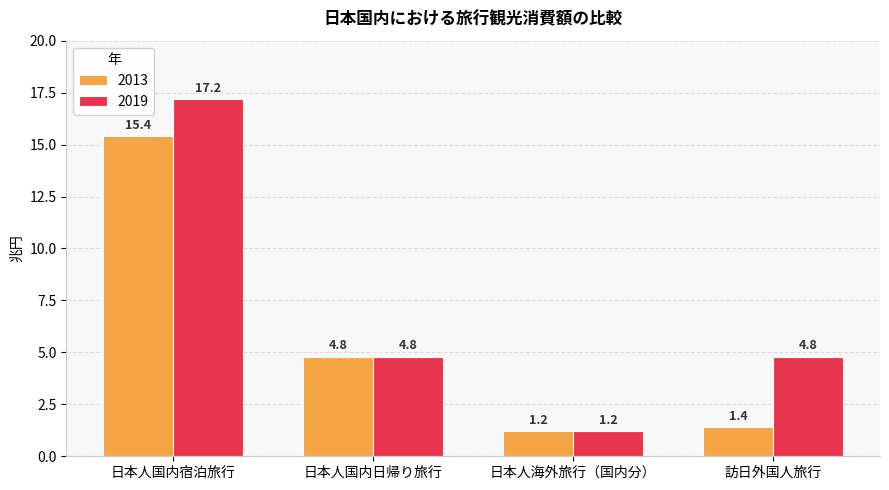

Which series has the widest spread of values?

2019